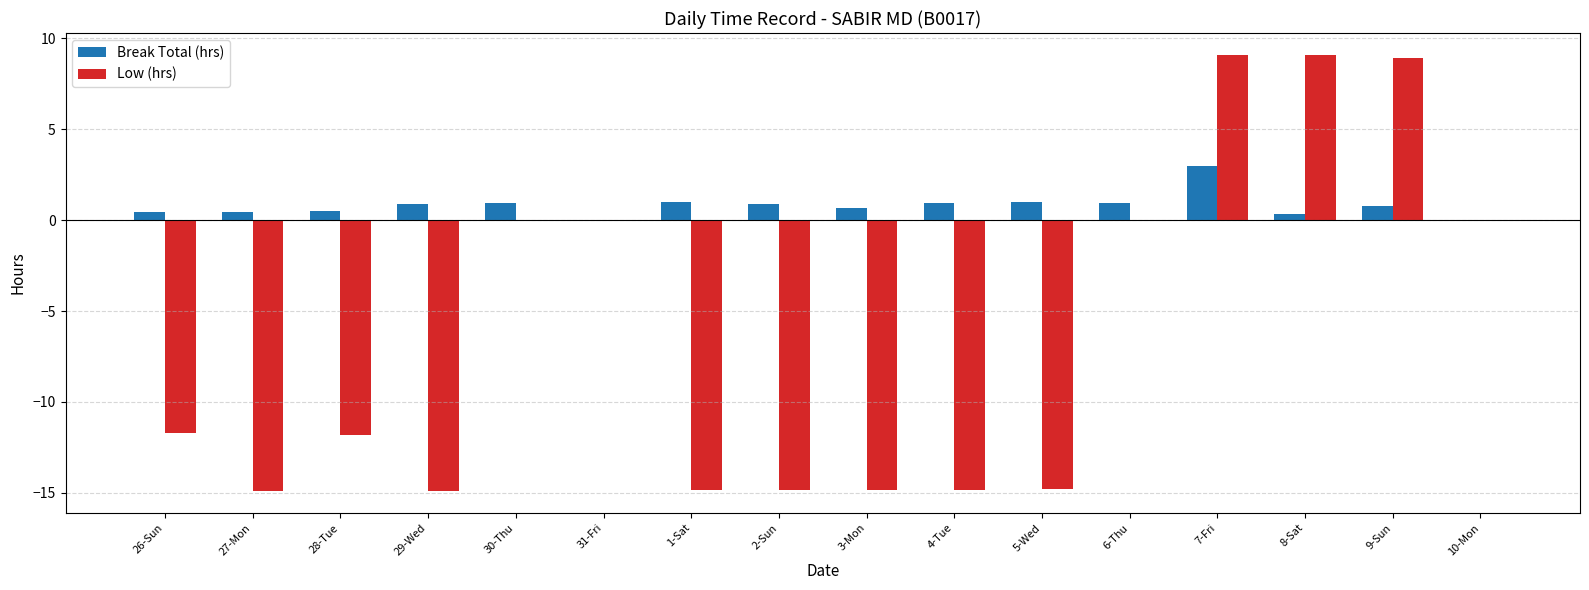

Which series has the largest total across all categories?

Break Total (hrs)